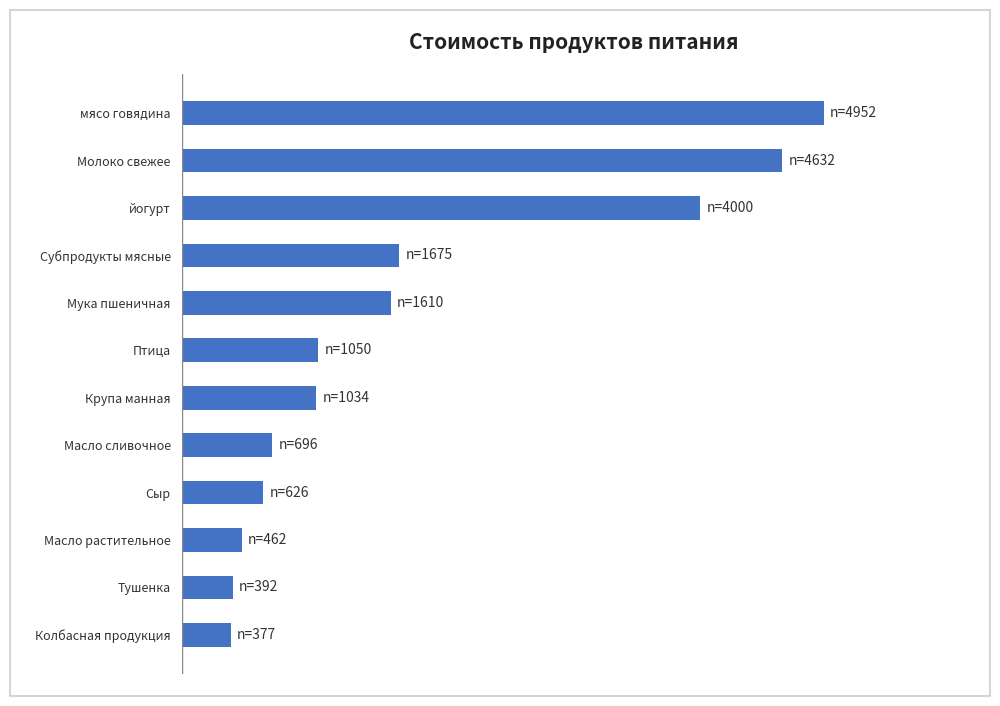

How many values are below 1050?

6